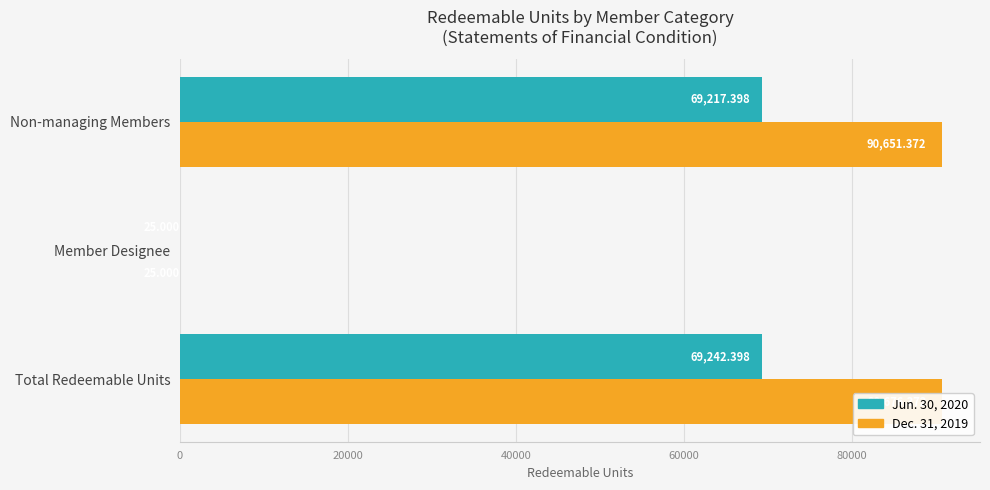

Which series has the widest spread of values?

Dec. 31, 2019